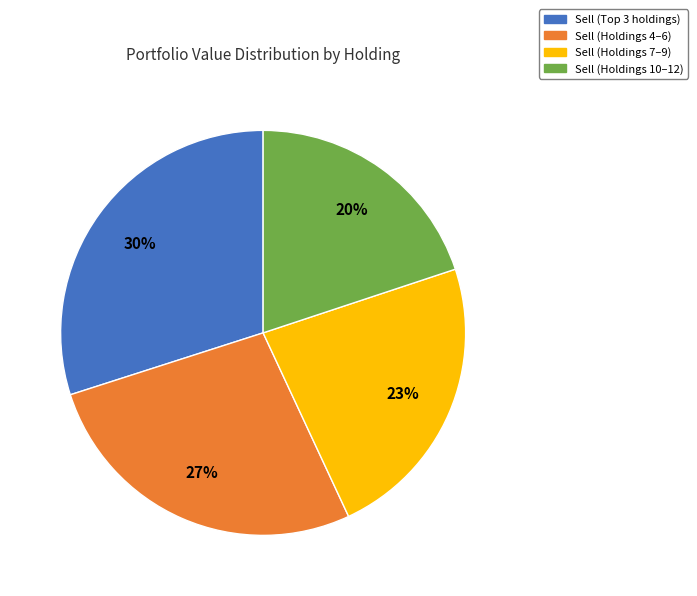

Is there a majority slice in this chart?

No